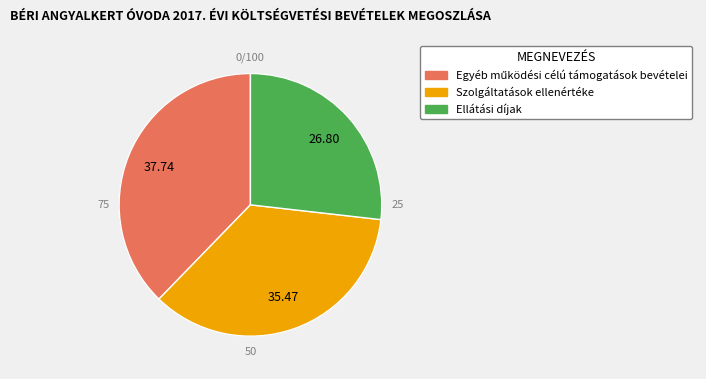

To the nearest percent, what is the average slice percentage?

33%